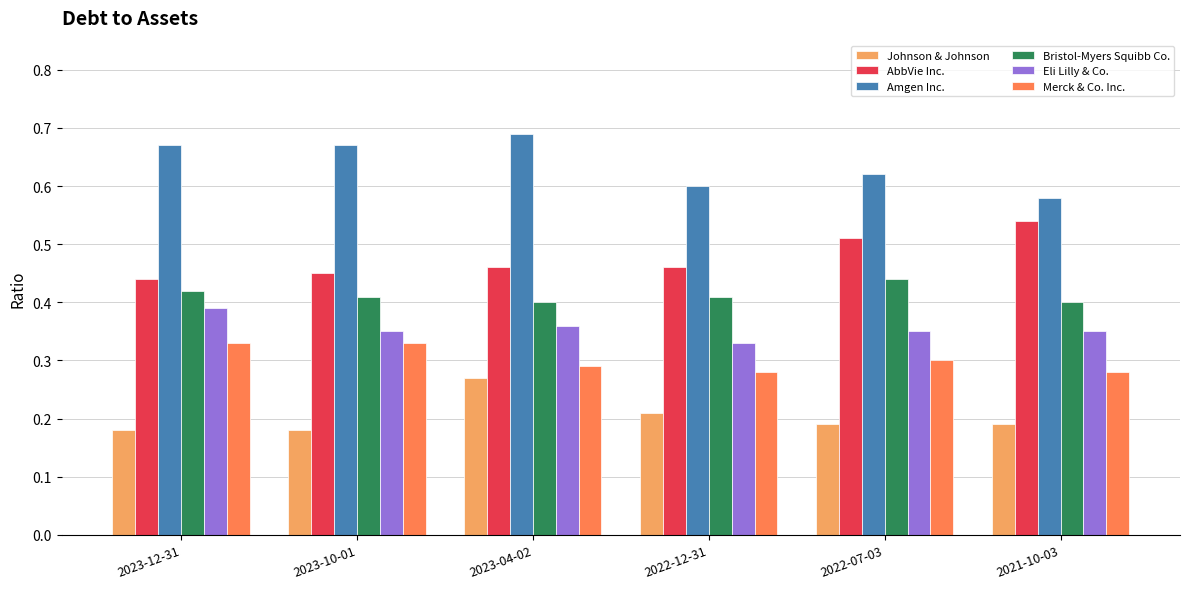

What is the sum of all Johnson & Johnson values?

1.2